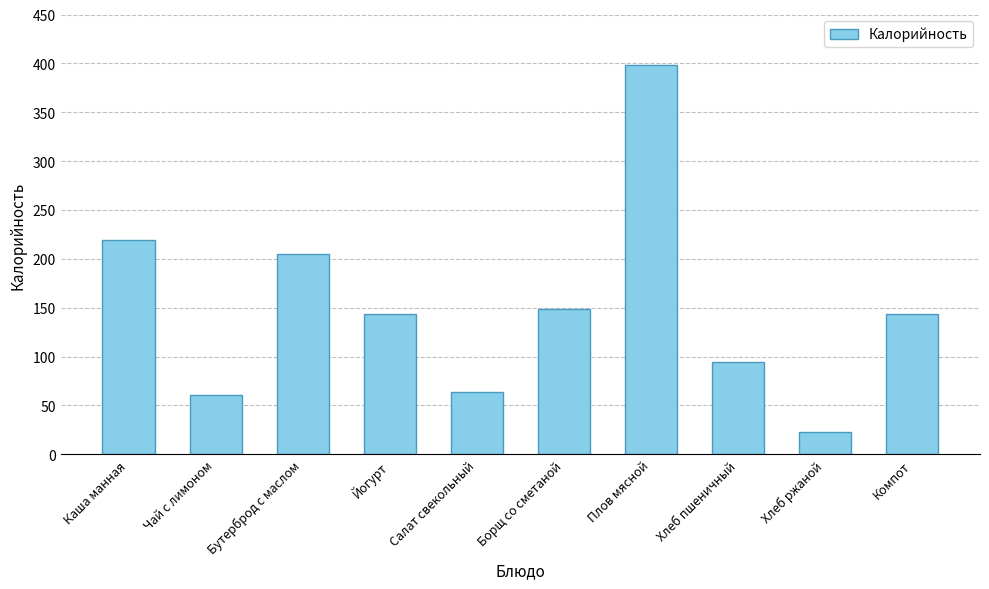

True or false: the data shows 149 at Борщ со сметаной.

True